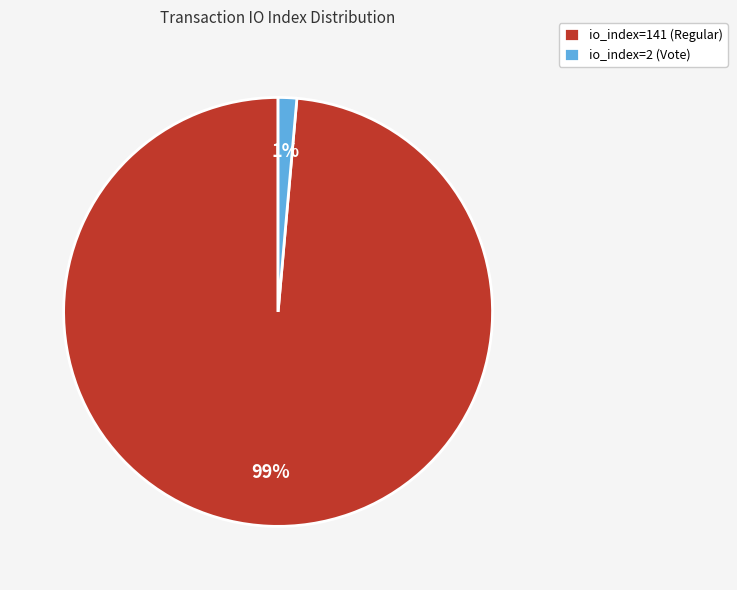

How many slices are in this pie chart?

2